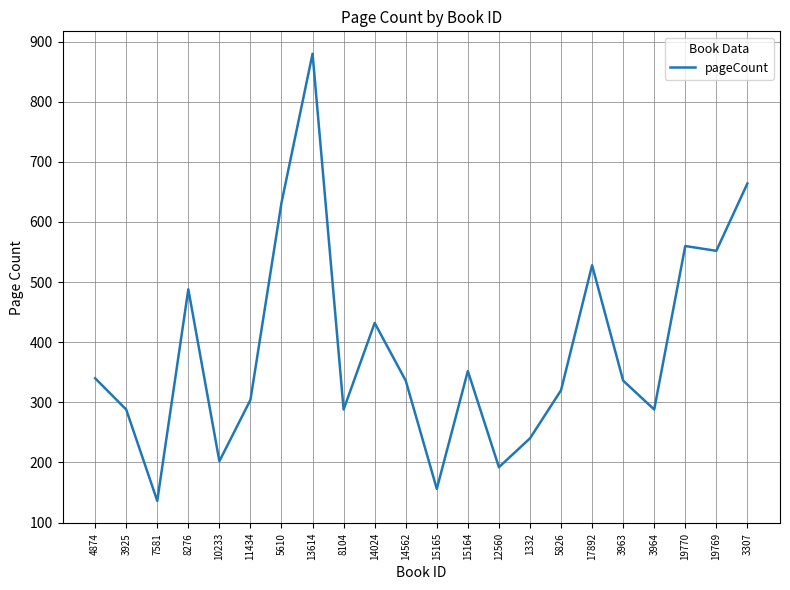

What value does the data have at 19769, to the nearest 10?

550